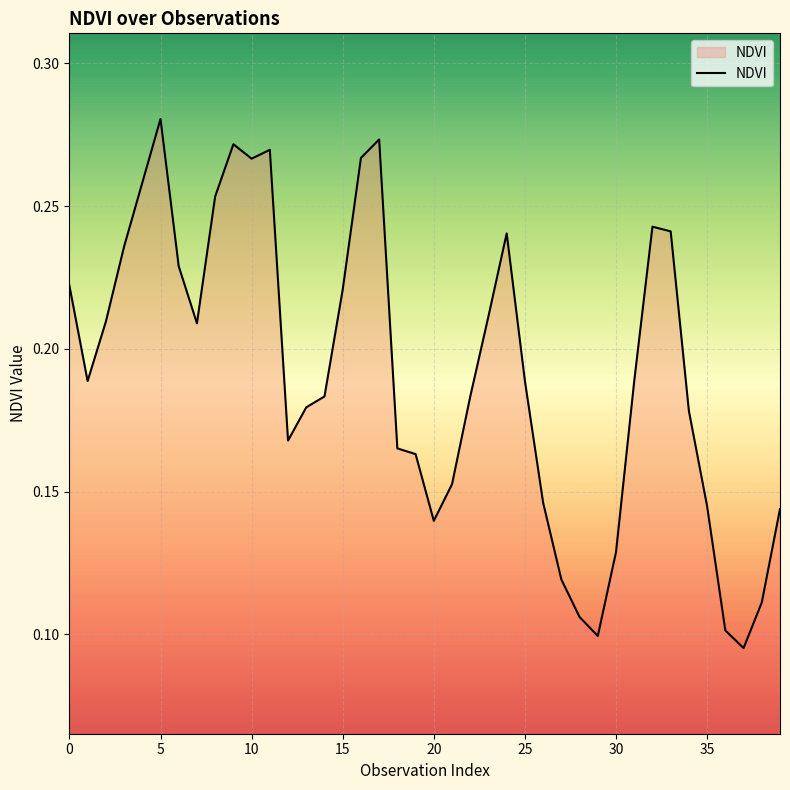

What is the minimum value shown in the chart?

0.1